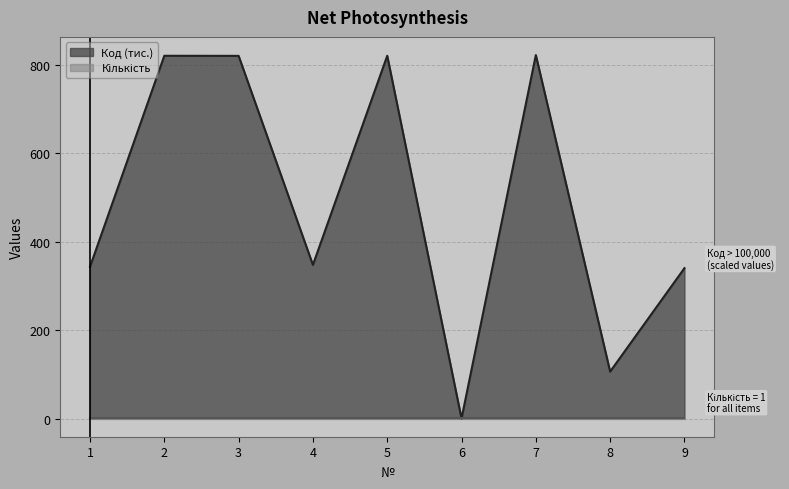

The value at 5 is 820.7. True or false?

True